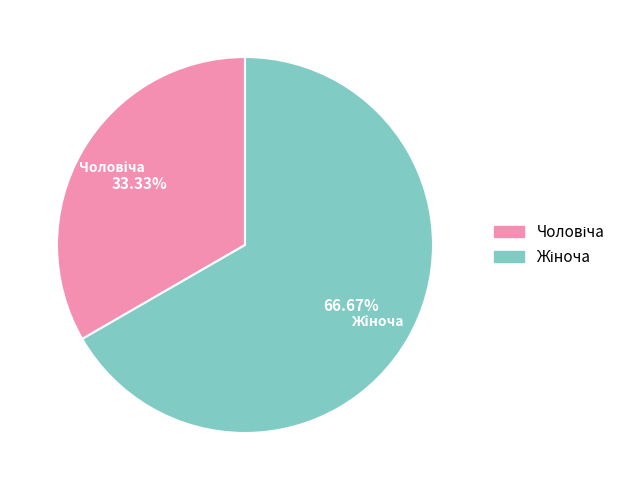

Is there any slice that represents more than half of the pie?

Yes